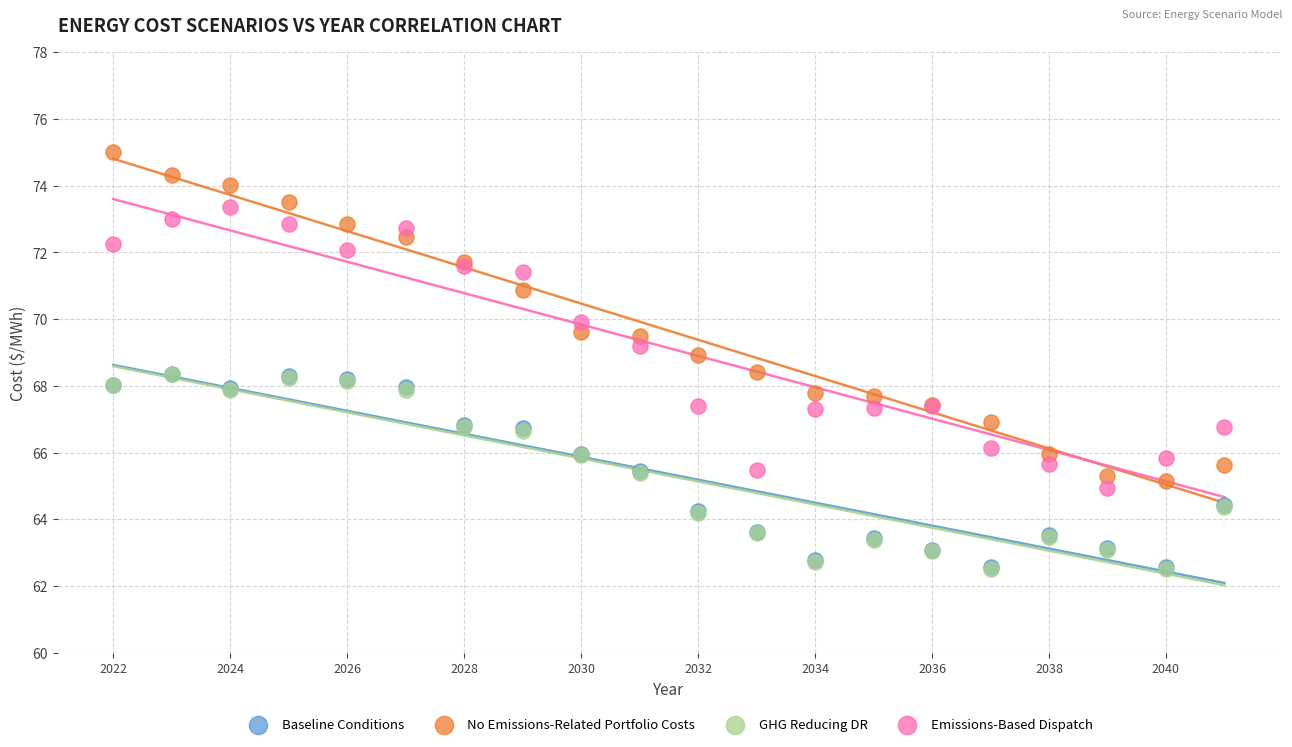

What are all the series names shown in the legend?

Baseline Conditions, No Emissions-Related Portfolio Costs, GHG Reducing DR, Emissions-Based Dispatch